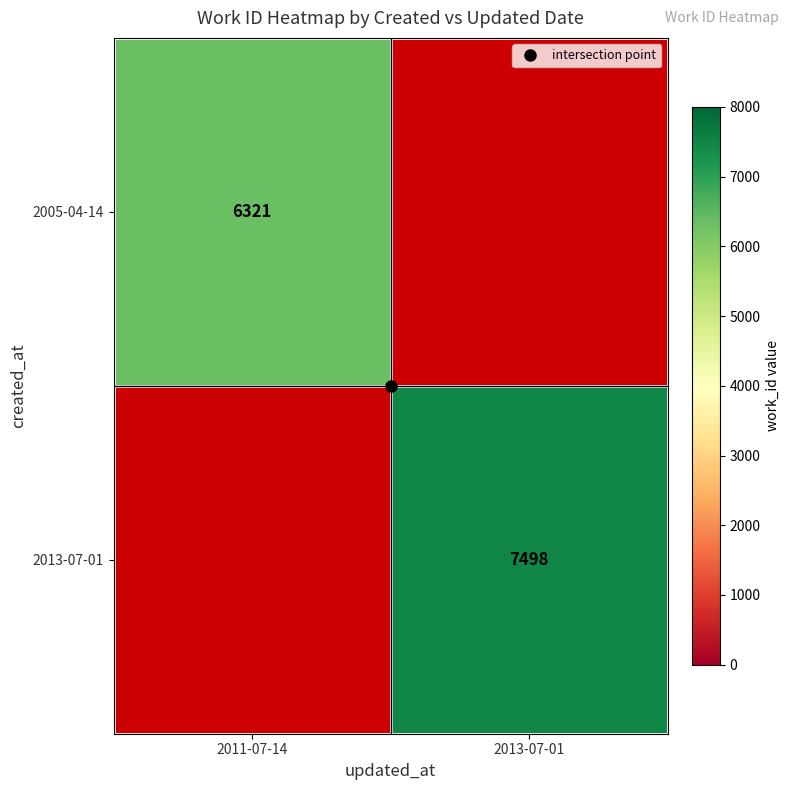

At which label is 2013-07-01 closest to 3749?

2011-07-14